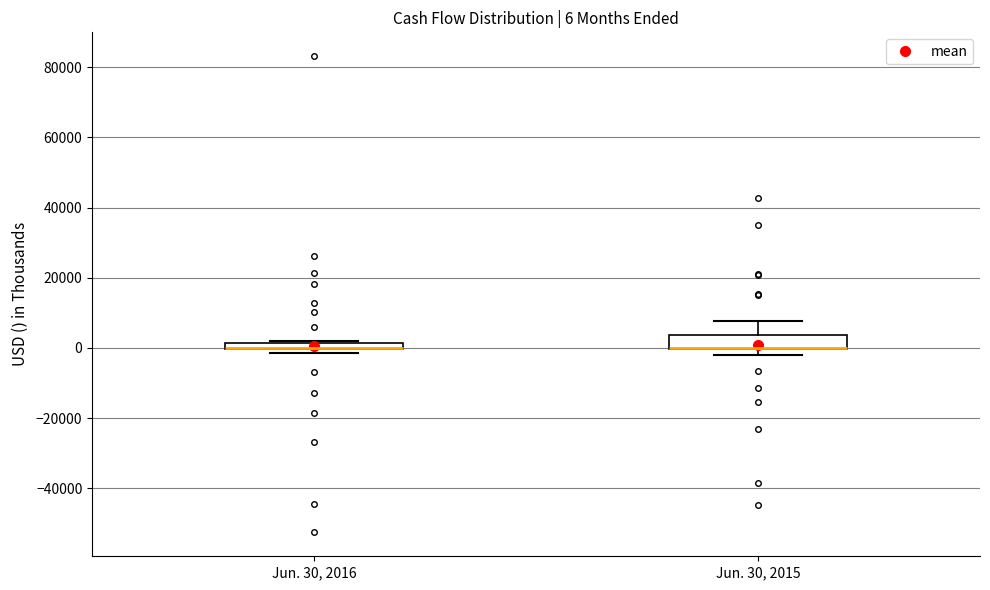

Comparing the boxes themselves (not the whiskers), which one is the tallest?

Jun. 30, 2015